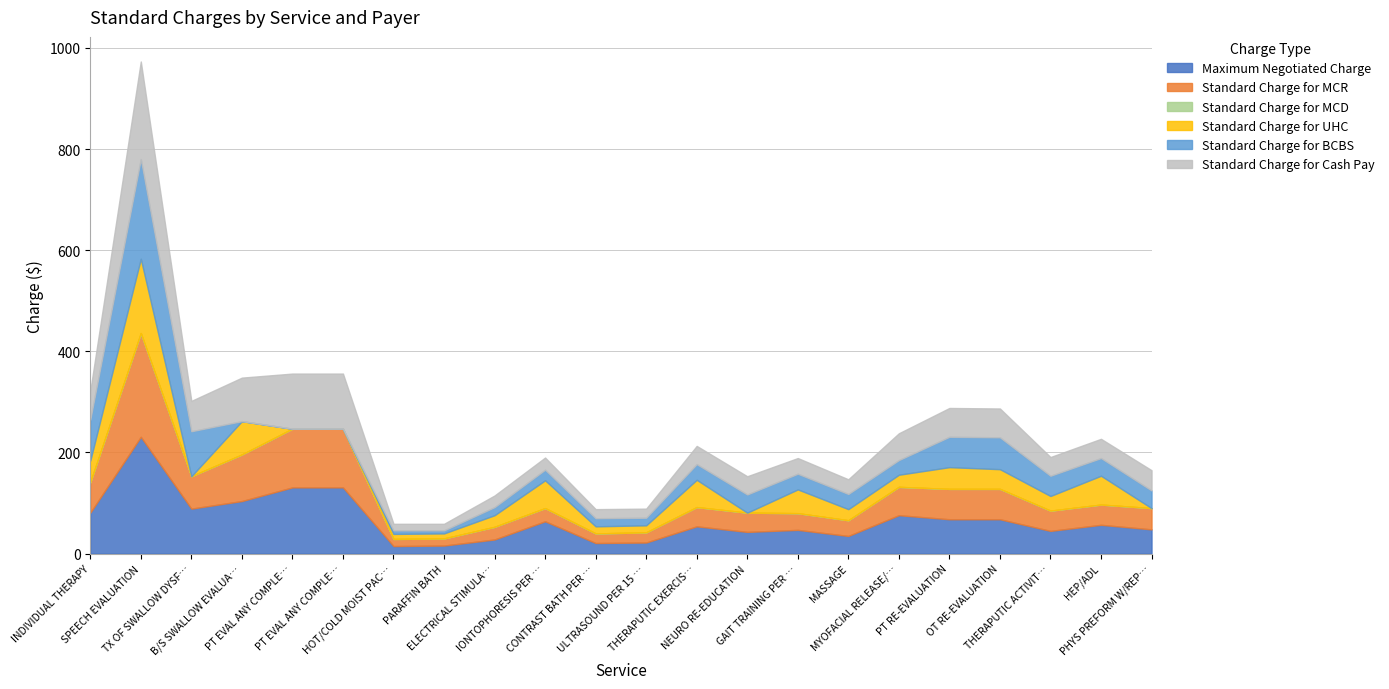

Is it true that Standard Charge for MCD equals 0 at GAIT TRAINING PER 15 MINS.?

True